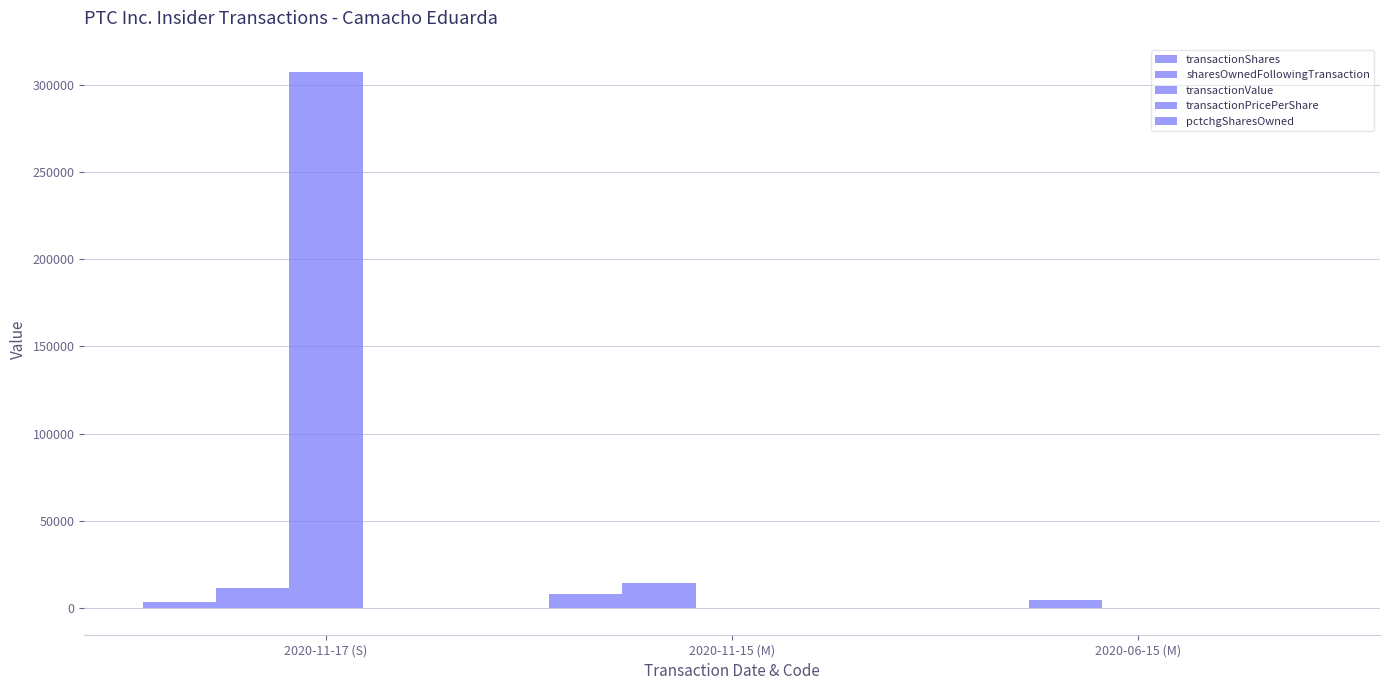

Does the chart contain stacked bars?

No